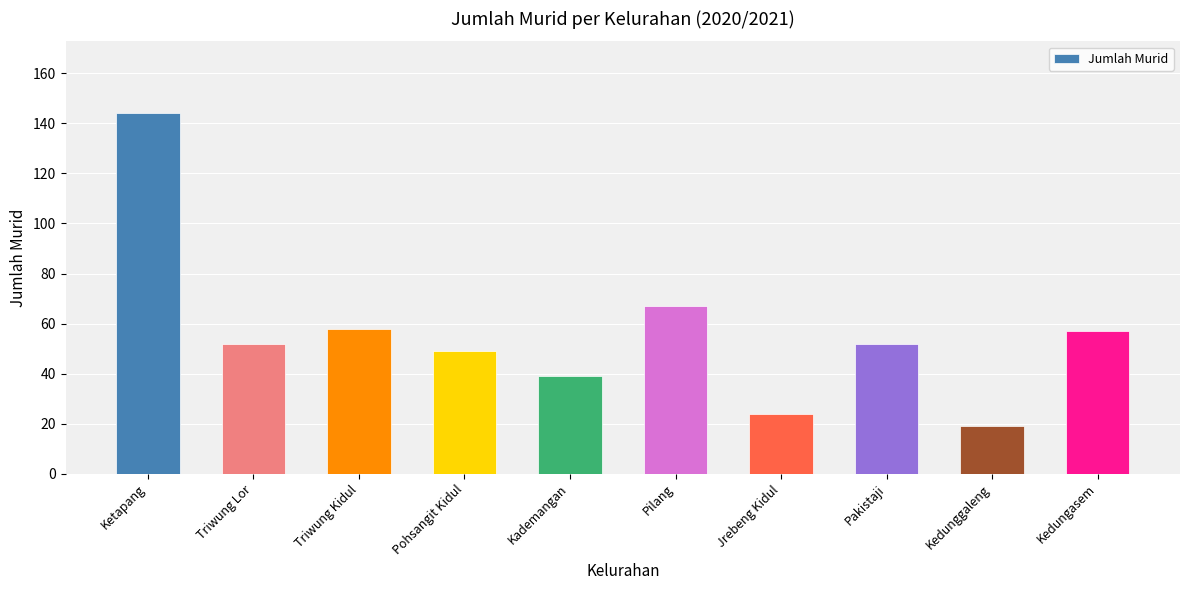

Which label corresponds to the smallest value in the chart?

Kedunggaleng